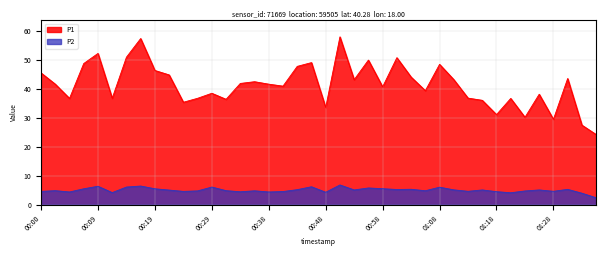

Which series has the largest total across all categories?

P1